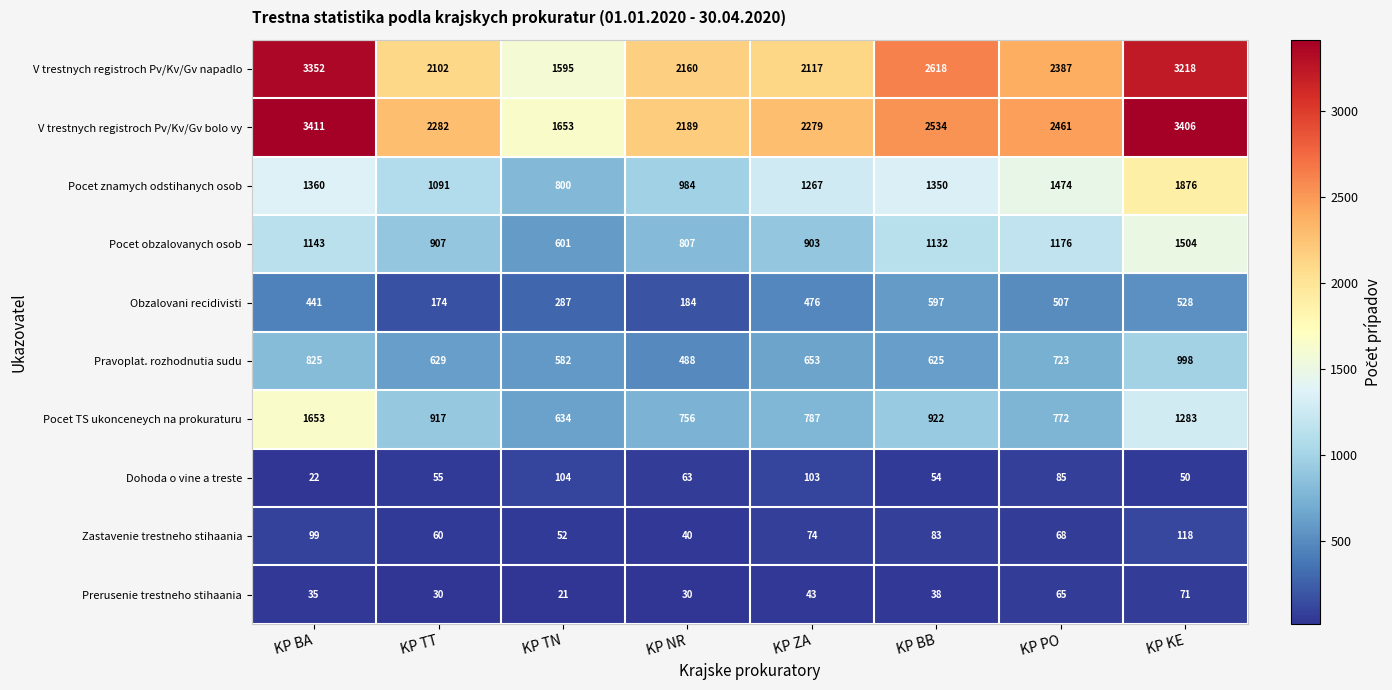

At which category is the sum across all series the highest?

KP KE